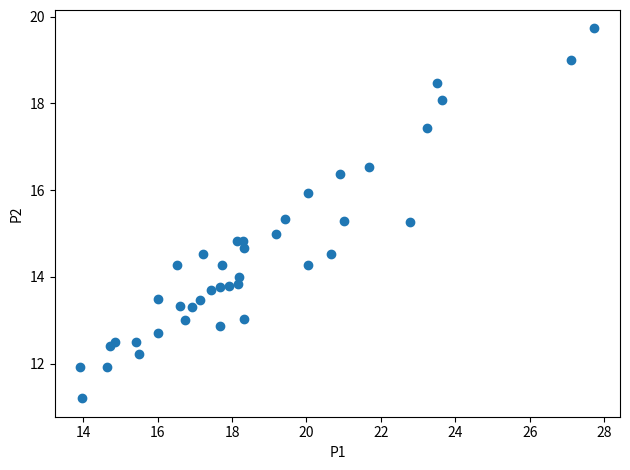

What is the range of X values (max minus min)?

13.8